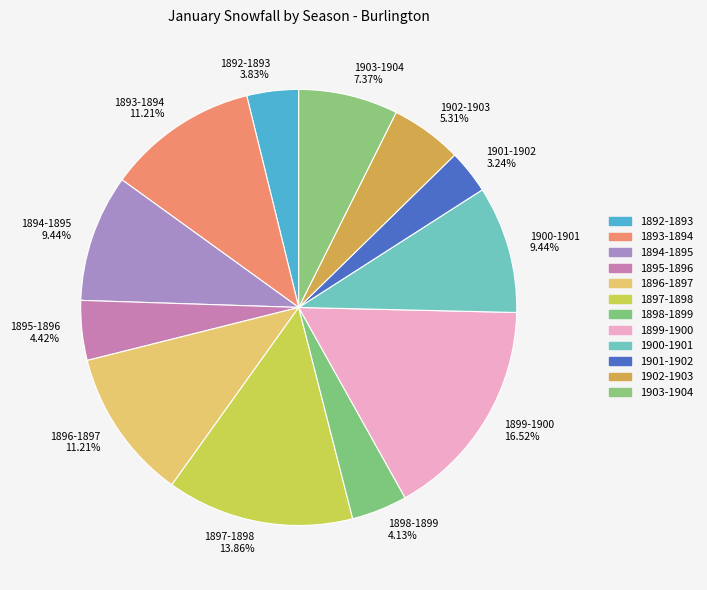

To the nearest percent, what percentage of the pie is 1896-1897?

11%